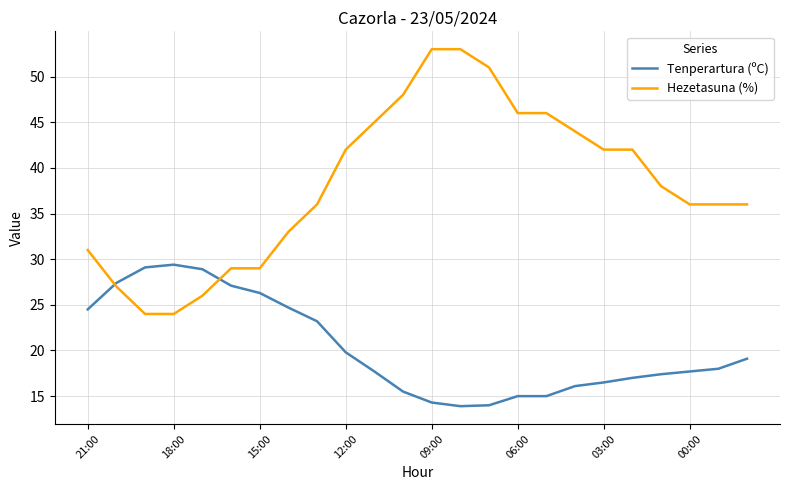

List the series in order of their overall mean, lowest first.

Tenperartura (ºC), Hezetasuna (%)